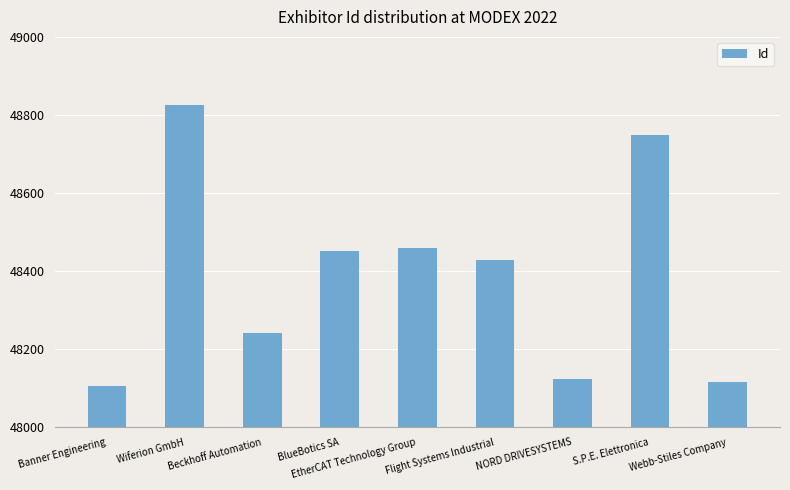

What position from the right is BlueBotics SA?

6